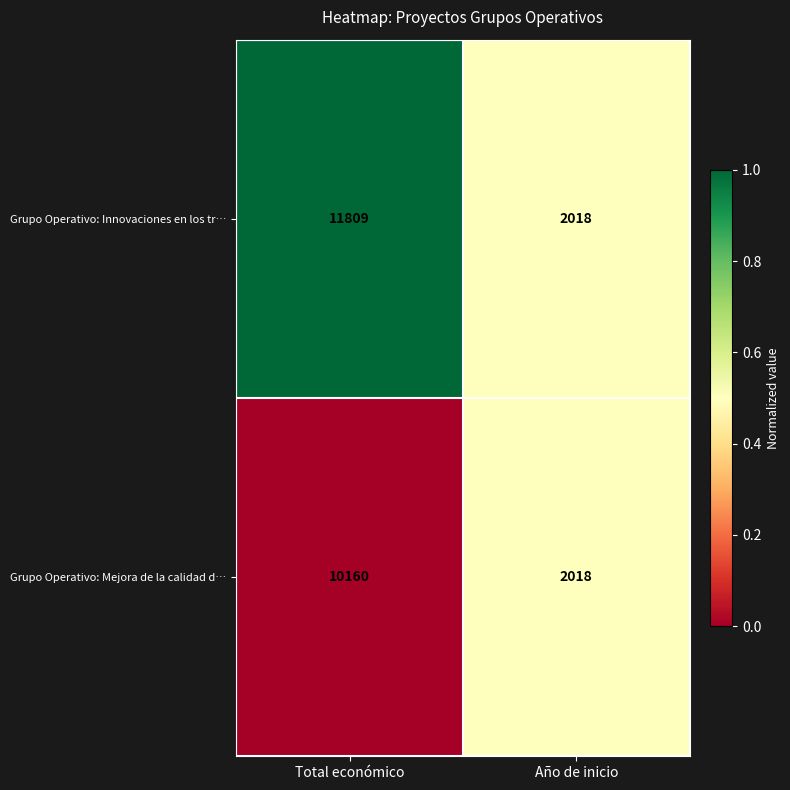

List the series in order of their overall mean, highest first.

Grupo Operativo: Innovaciones en los tr…, Grupo Operativo: Mejora de la calidad d…